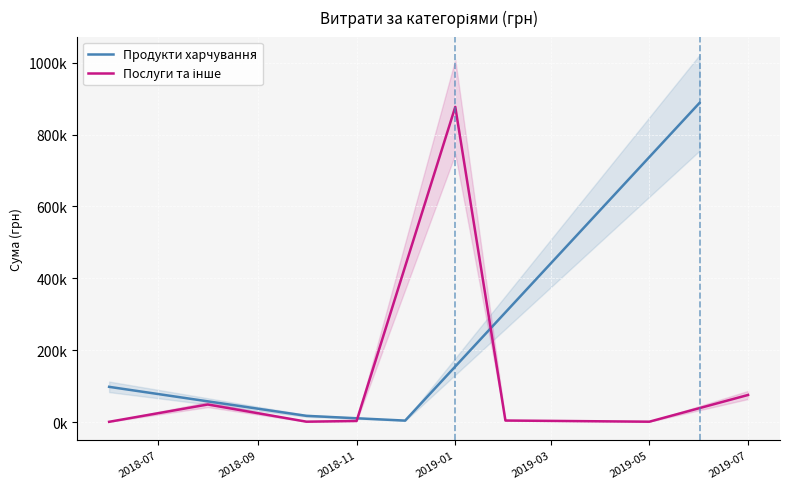

What is the difference between the Продукти харчування values at 13 and 6?

147193.8